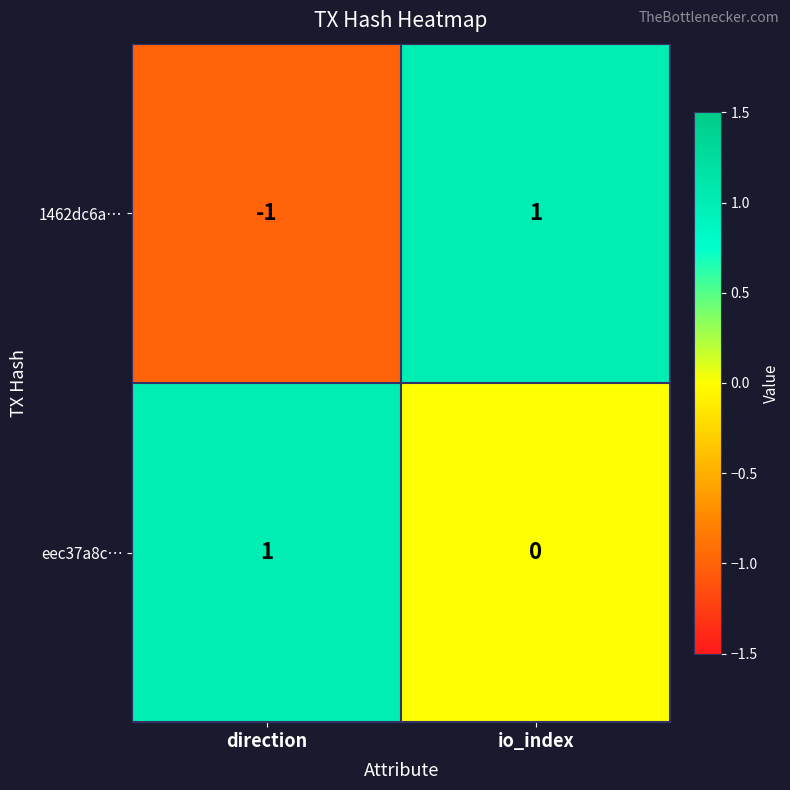

How many values in 1462dc6a… are above zero?

1